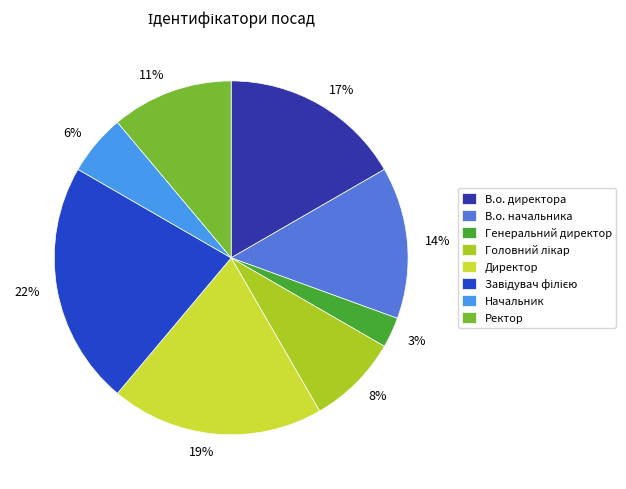

Do В.о. директора and Начальник together represent more than half of the pie?

No